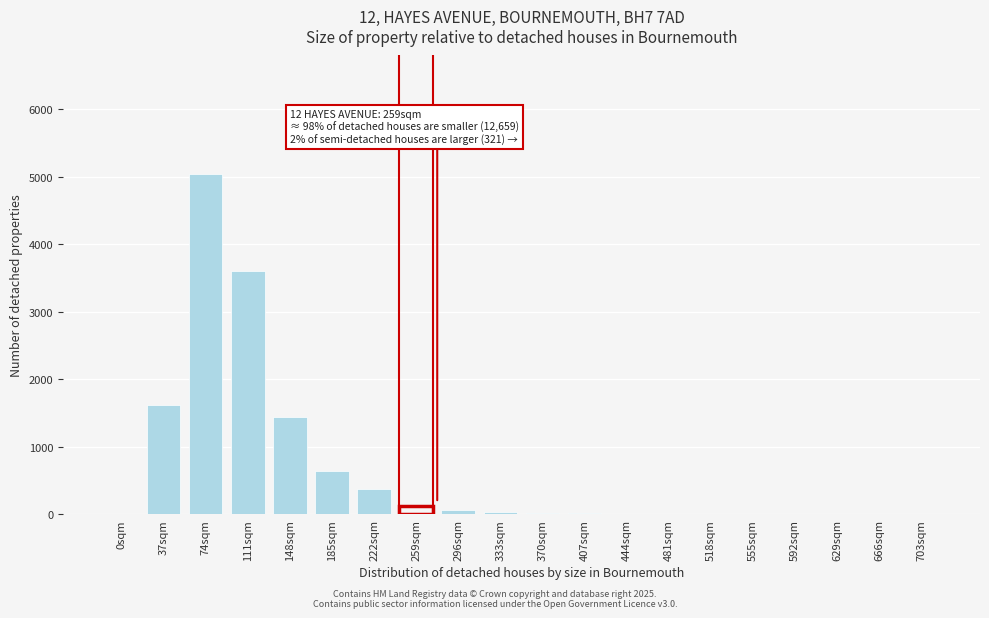

At which label is the value closest to 2525?

37sqm